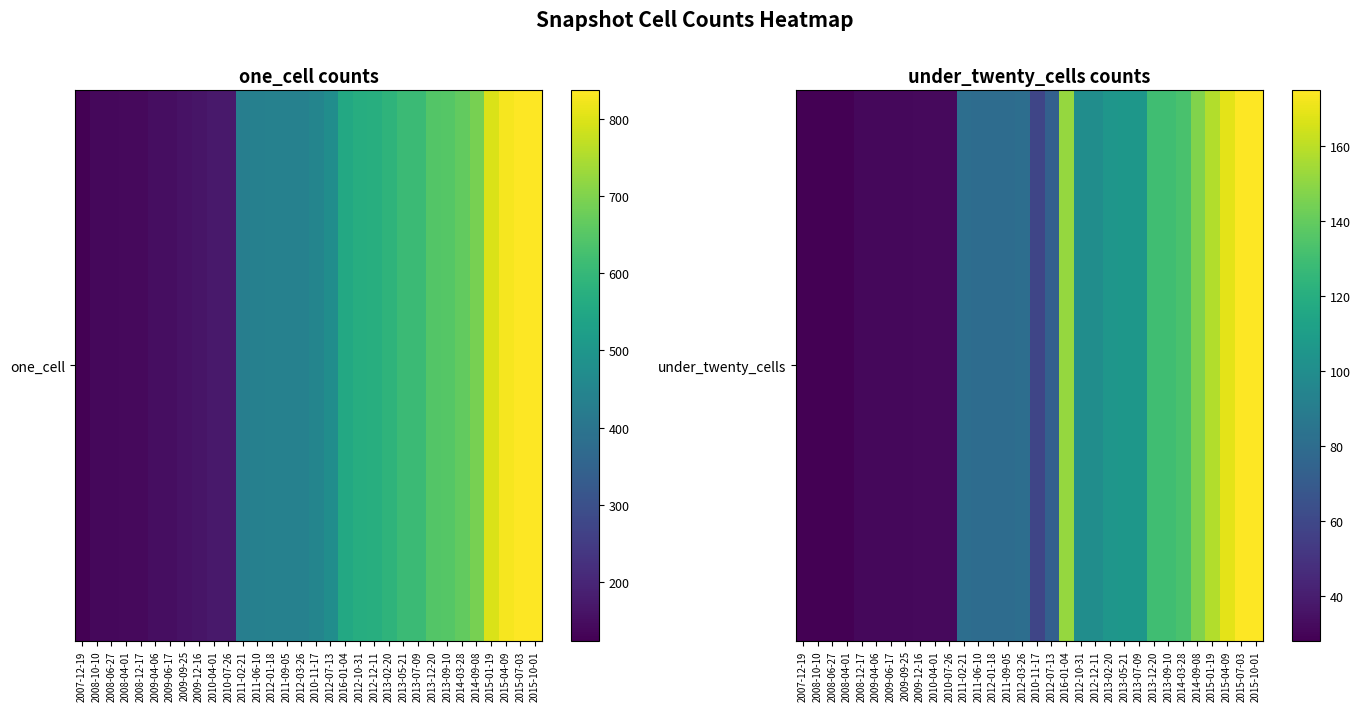

Rank the categories by value from lowest to highest.

2007-12-19, 2008-10-10, 2008-06-27, 2008-04-01, 2008-12-17, 2009-04-06, 2009-06-17, 2009-09-25, 2009-12-16, 2010-04-01, 2010-07-26, 2010-11-17, 2012-07-13, 2011-06-10, 2012-01-18, 2011-09-05, 2011-02-21, 2012-03-26, 2012-10-31, 2012-12-11, 2013-02-20, 2013-05-21, 2013-07-09, 2013-12-20, 2013-09-10, 2014-03-28, 2014-09-08, 2016-01-04, 2015-01-19, 2015-04-09, 2015-07-03, 2015-10-01